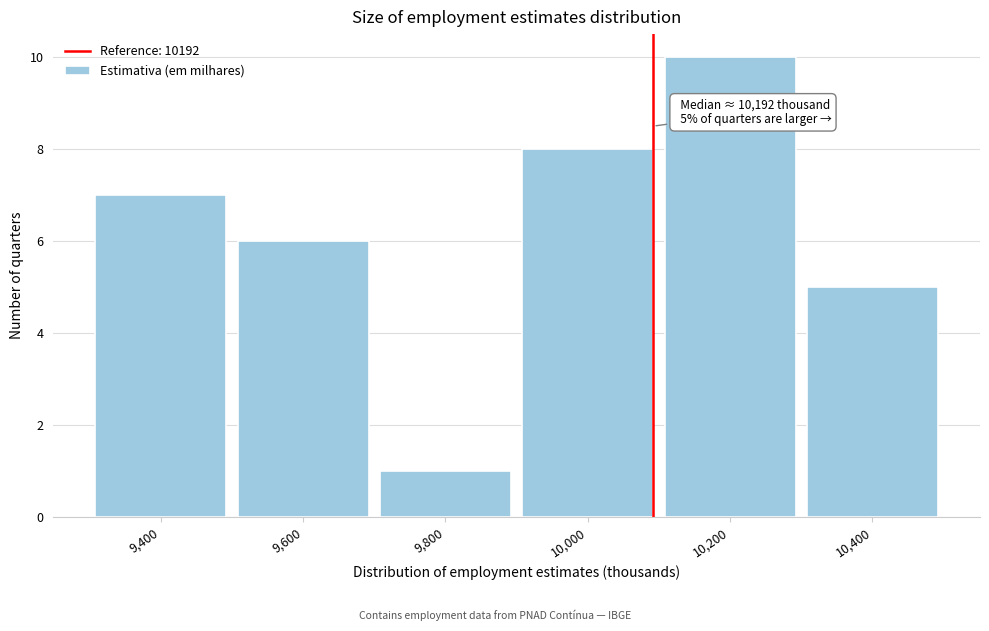

Reading left to right, what are all the values shown in this chart?

7	6	1	8	10	5